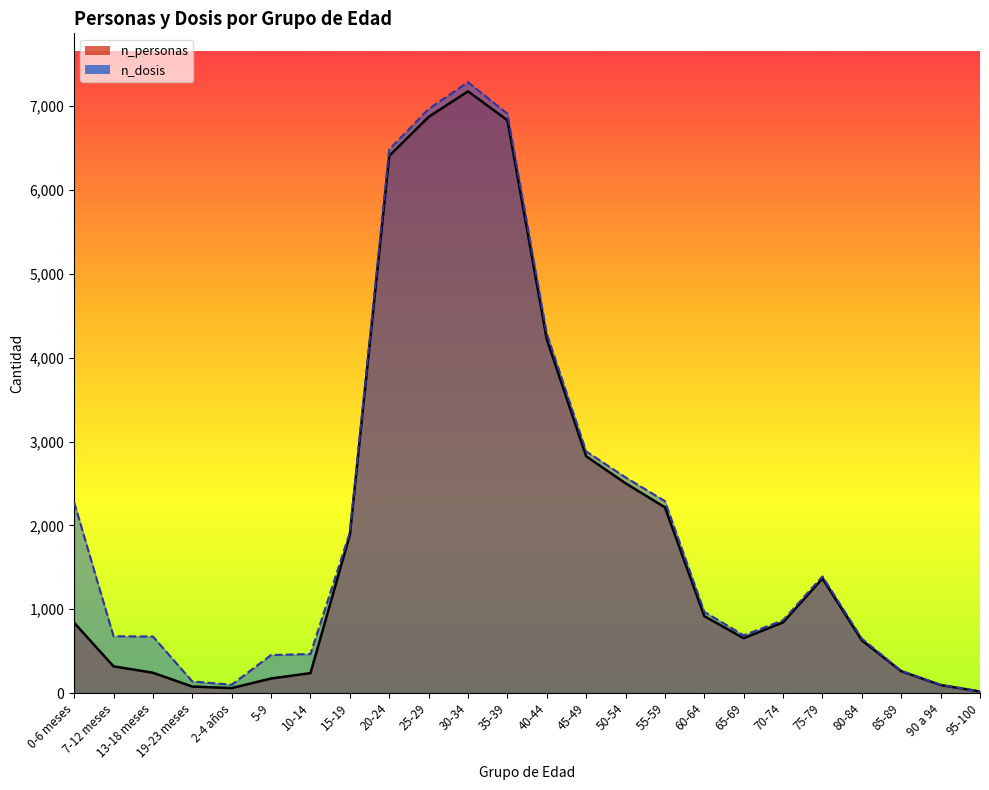

At how many categories does at least one series exceed 2677?

6